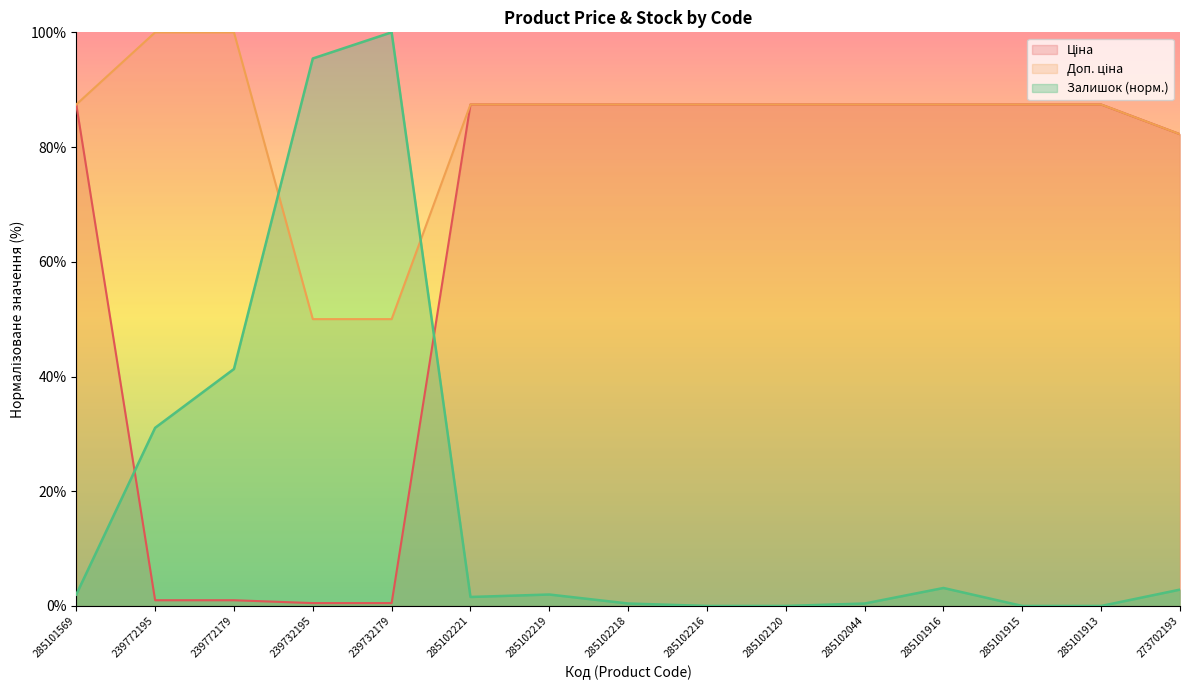

Does the chart have visible grid lines?

No